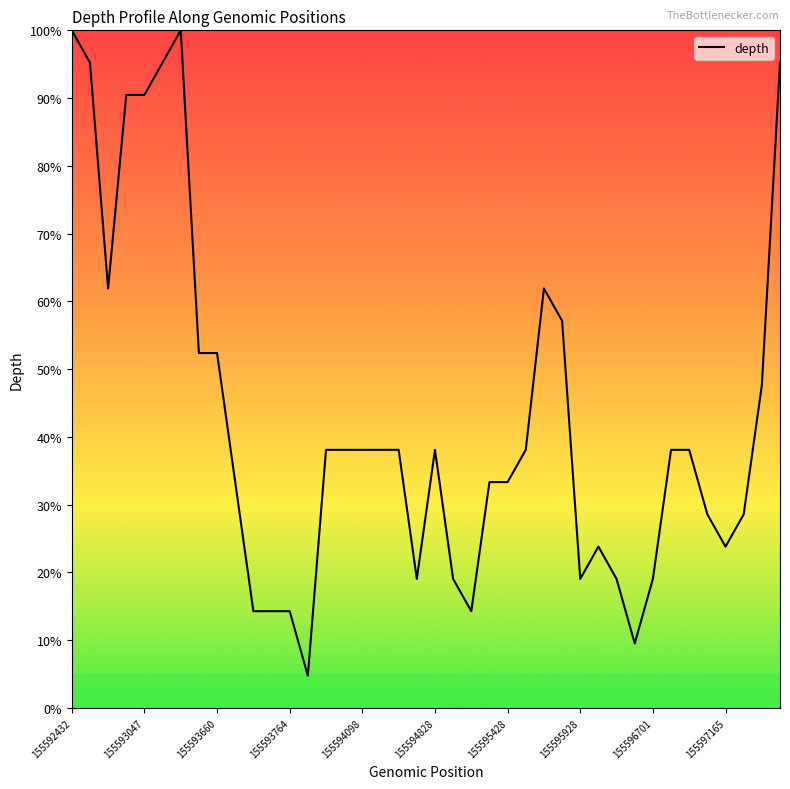

What is the smallest value displayed?

4.8